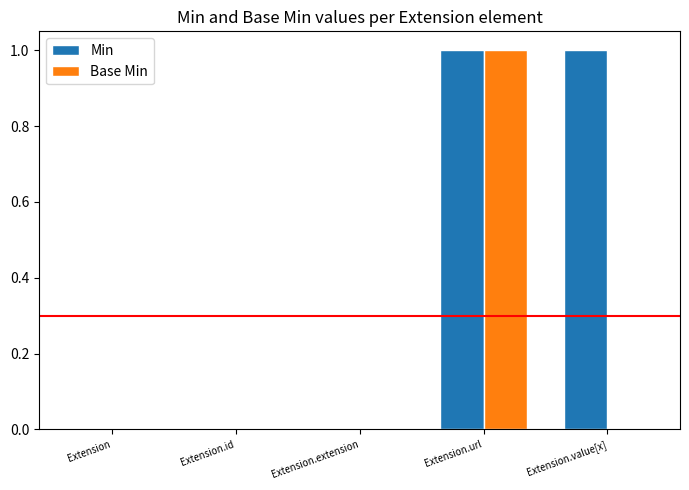

Is the value of Min at Extension.url greater than the value of Base Min at Extension.value[x]?

Yes